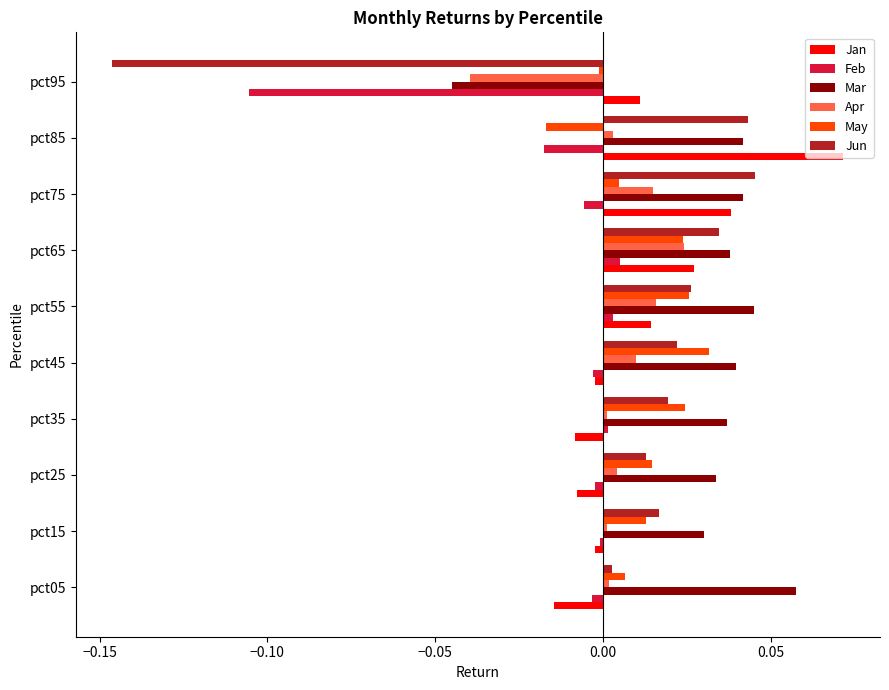

Which label corresponds to the largest value in the chart?

pct85